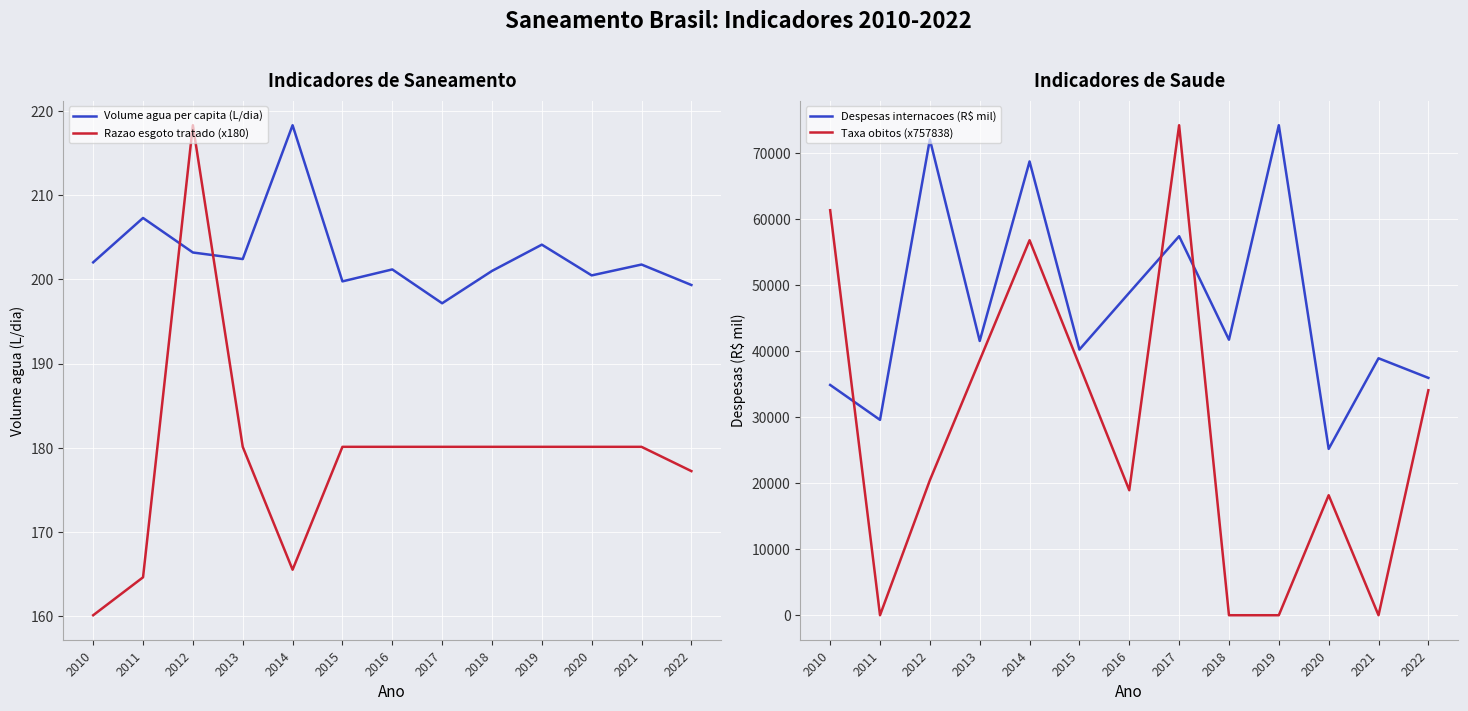

True or false: Taxa obitos (x757838) has more than 0 interior local peaks.

True